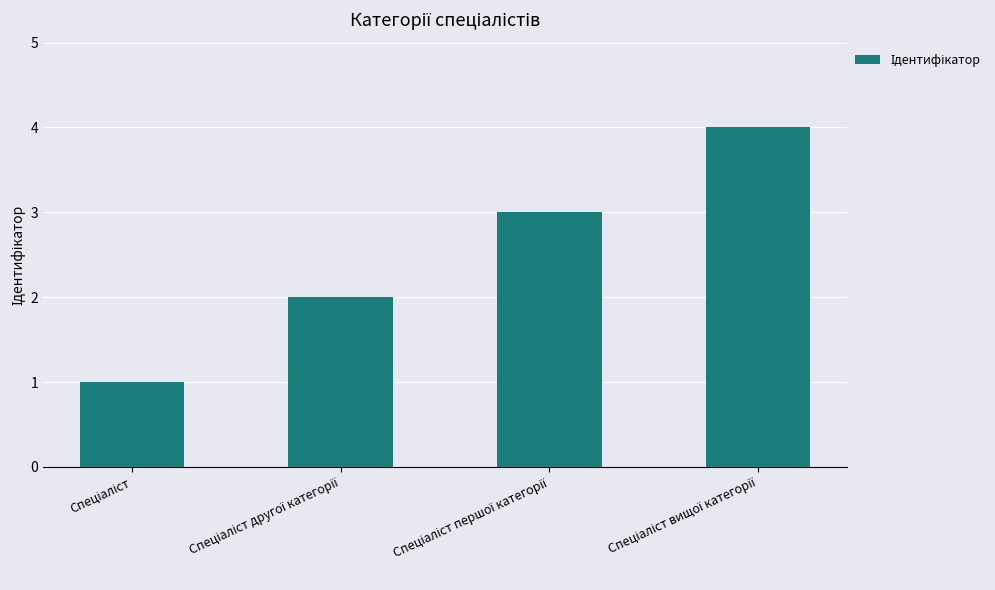

What is the maximum value shown in the chart?

4